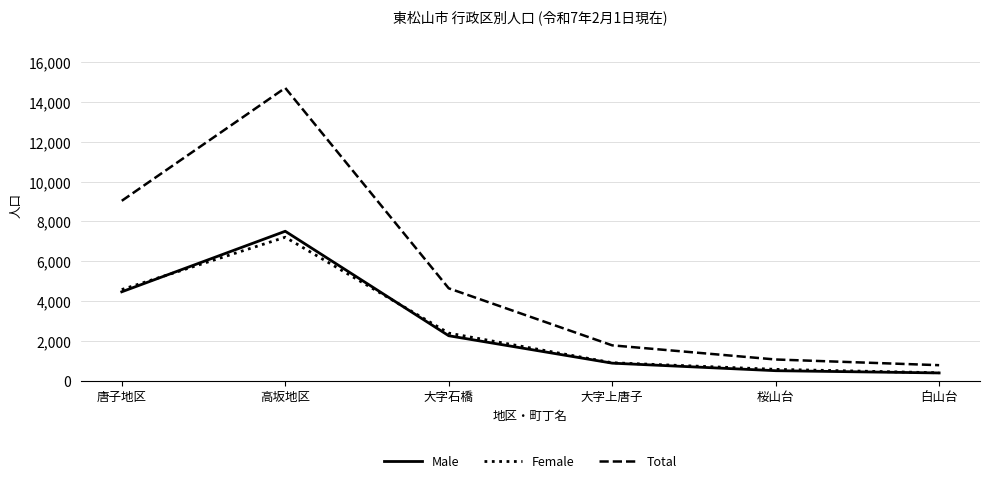

Which series has the widest spread of values?

Total